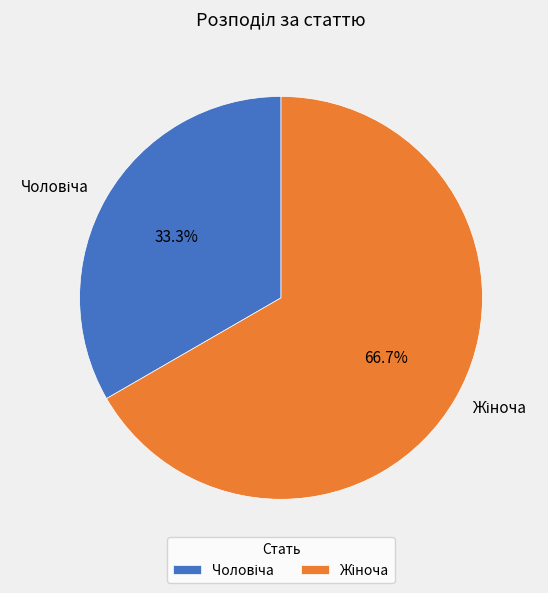

Is it true that Чоловіча is 33% of the pie?

True